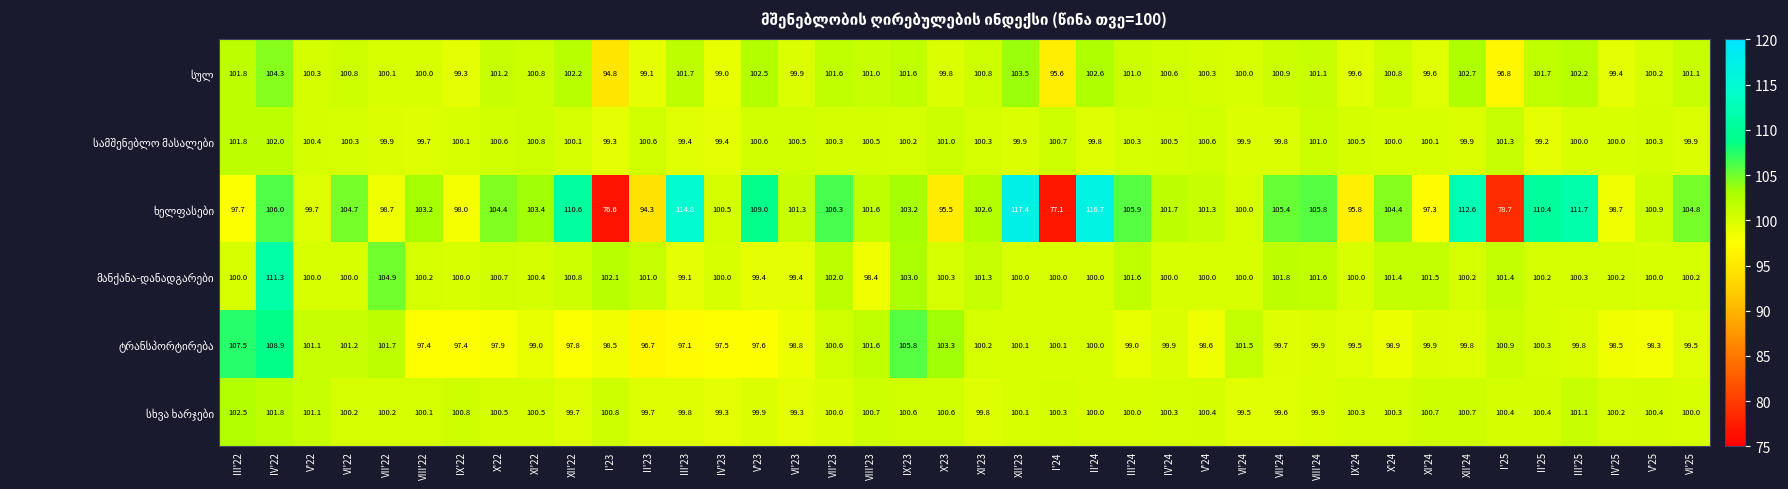

At which category is the sum across all series the highest?

IV'22